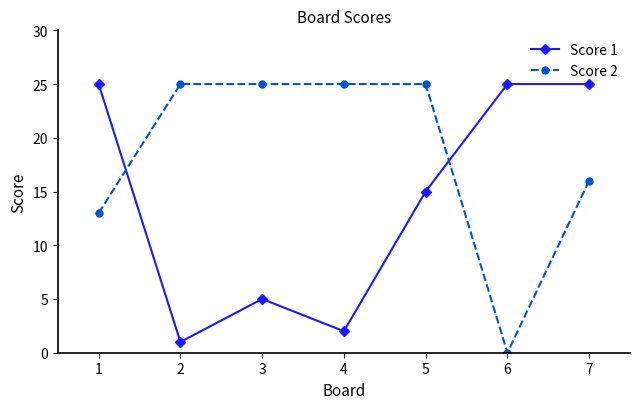

What is the greatest value displayed?

25